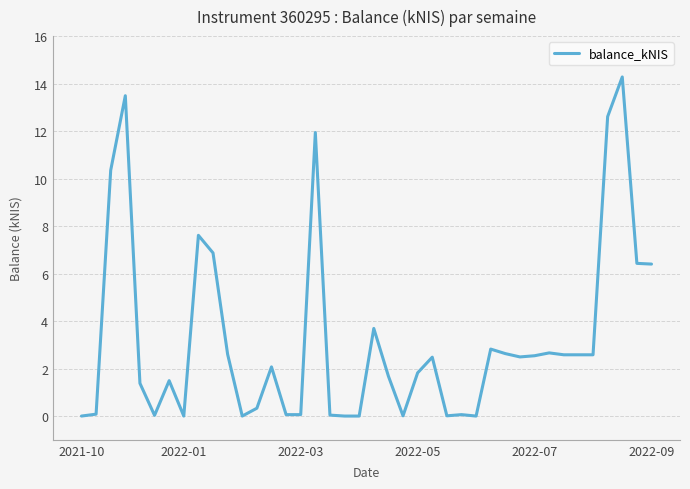

What is the difference between the maximum and minimum values?

14.3